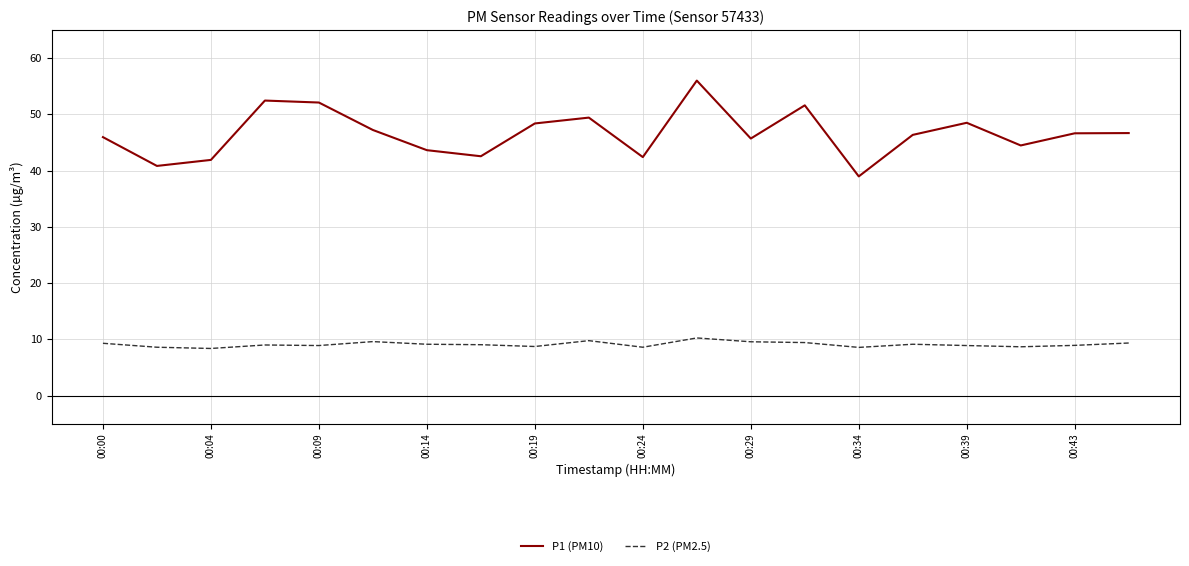

What is the minimum value shown in the chart?

8.4